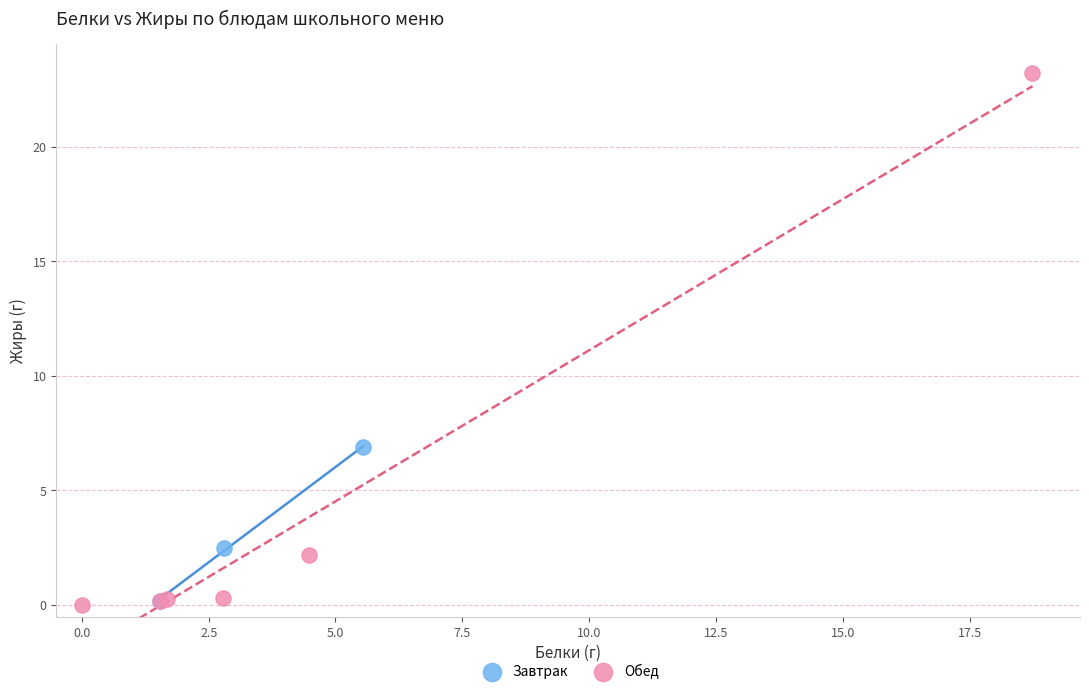

Which series contains the highest Y value?

Обед